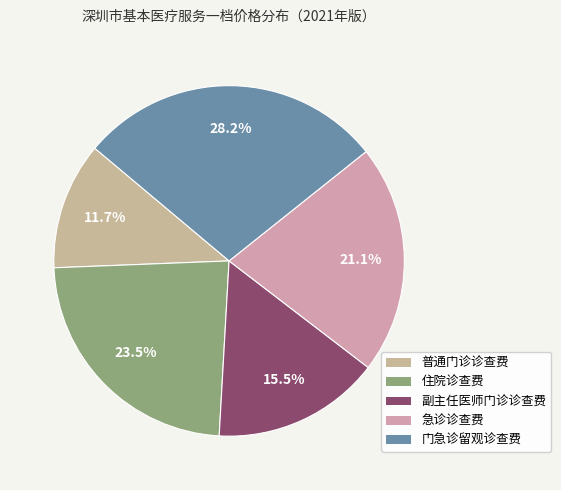

Which slice is the smallest?

普通门诊诊查费